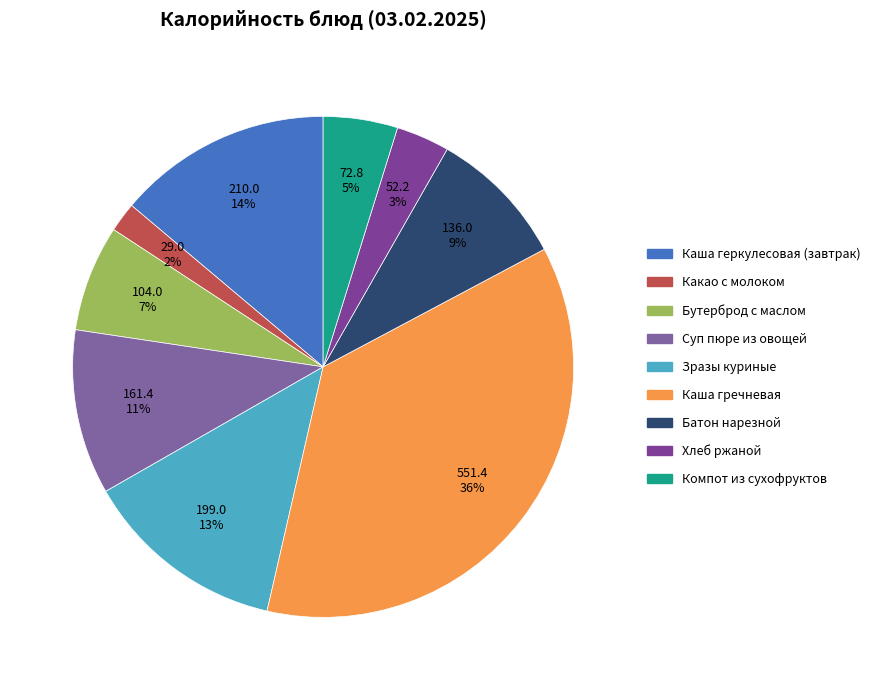

To the nearest percent, what is the difference between the largest and smallest slice percentages?

34%